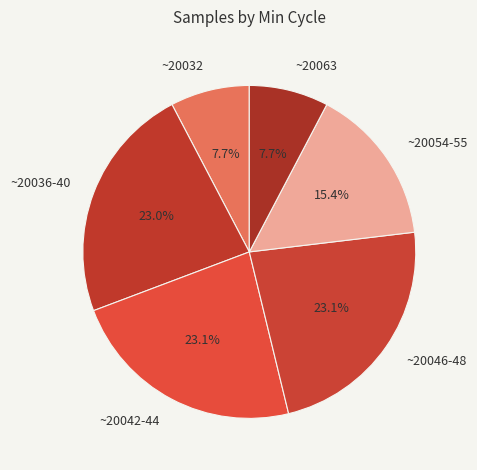

Is the sum of ~20054-55 and ~20046-48 greater than half?

No